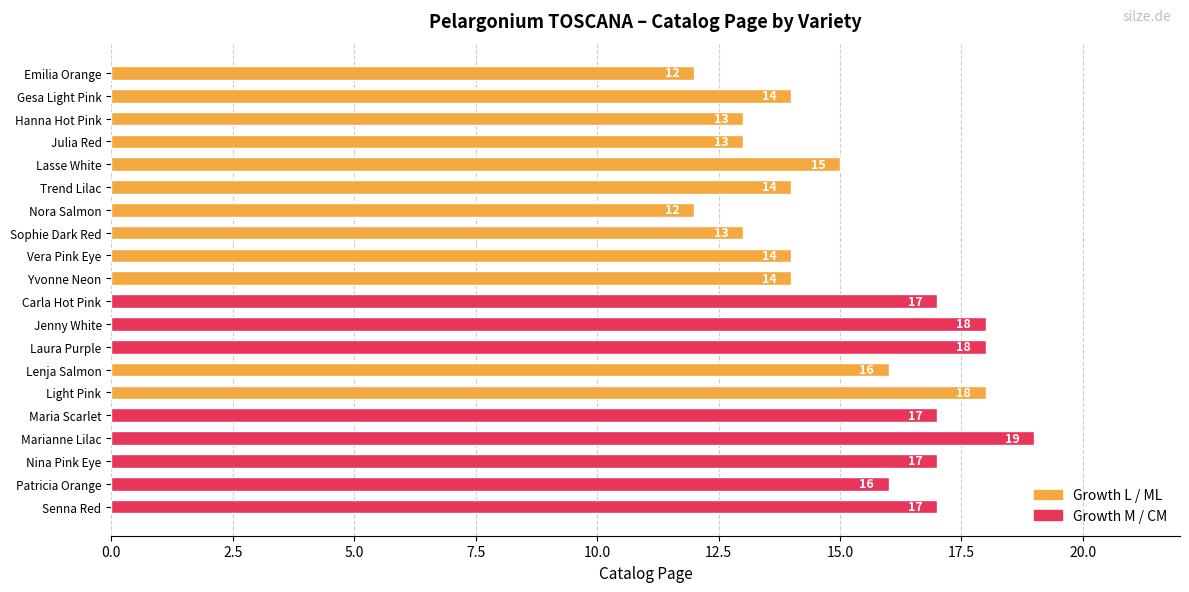

How many bars are there in total?

20